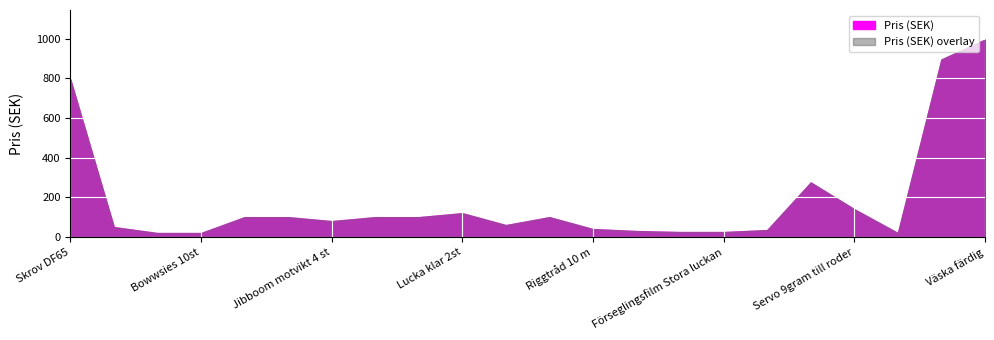

Does the chart display data point markers on the line(s)?

No